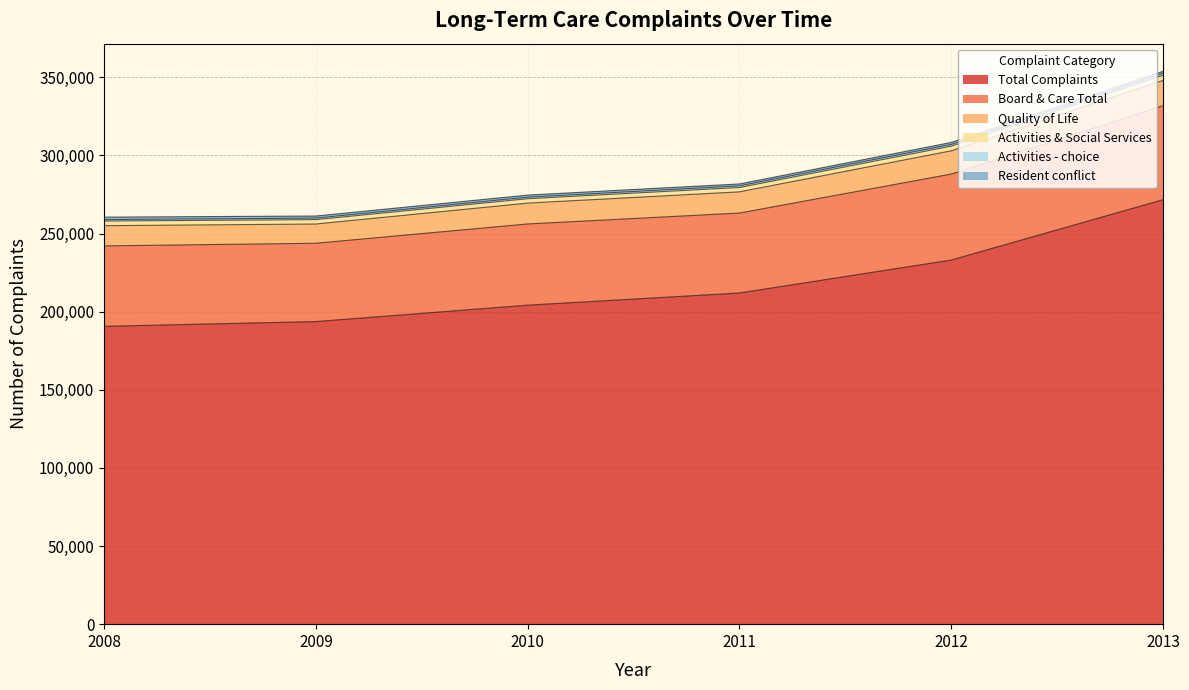

Between 2008 and 2010, which is larger?

2010